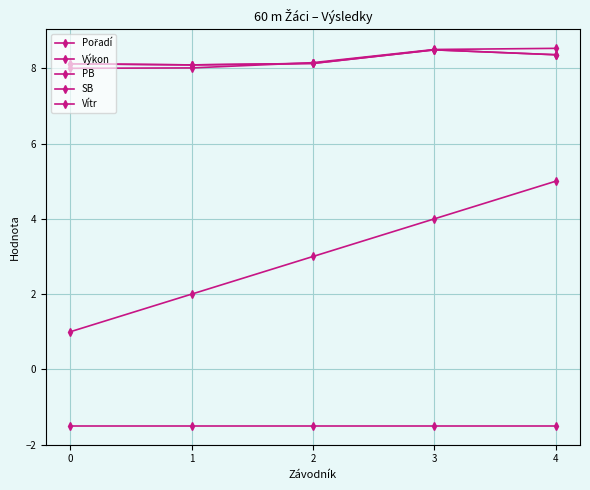

Is this an area chart (filled region under the line)?

No